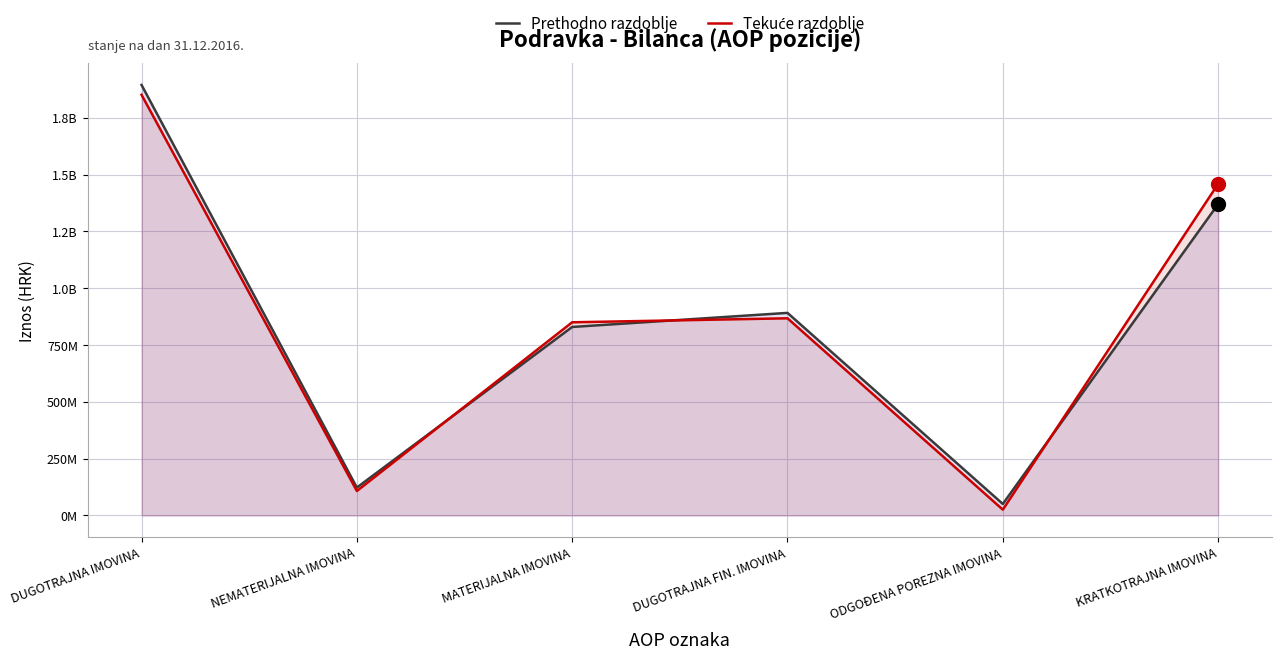

Is the value of Prethodno razdoblje at KRATKOTRAJNA IMOVINA greater than the value of Tekuće razdoblje at MATERIJALNA IMOVINA?

Yes